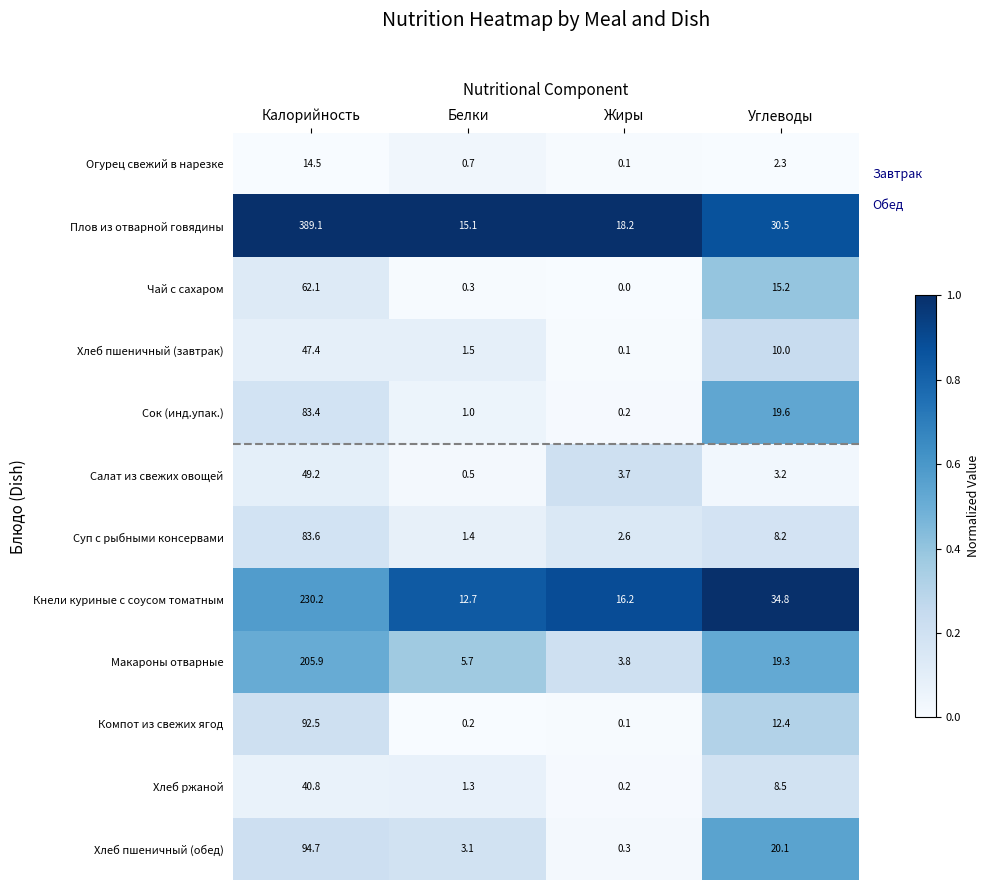

Which series has the widest spread of values?

Плов из отварной говядины